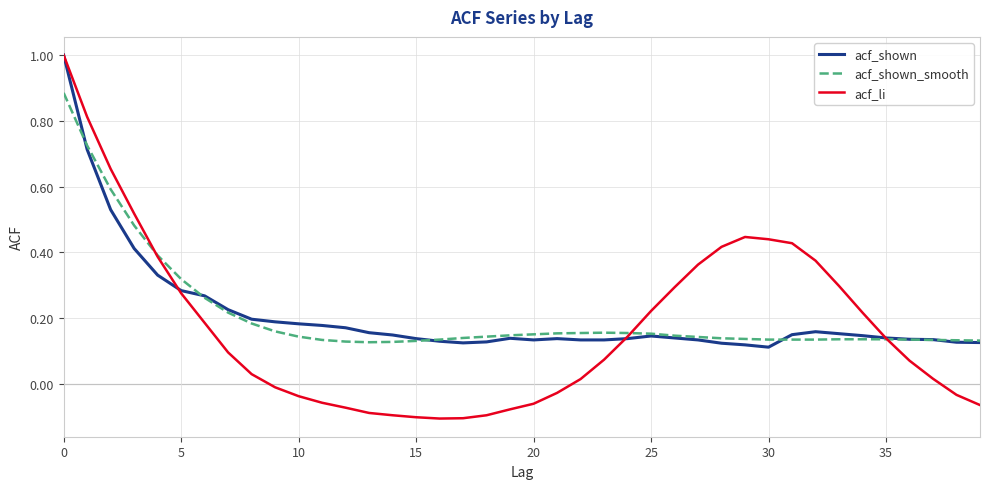

What is the average value of the acf_shown_smooth series?

0.2